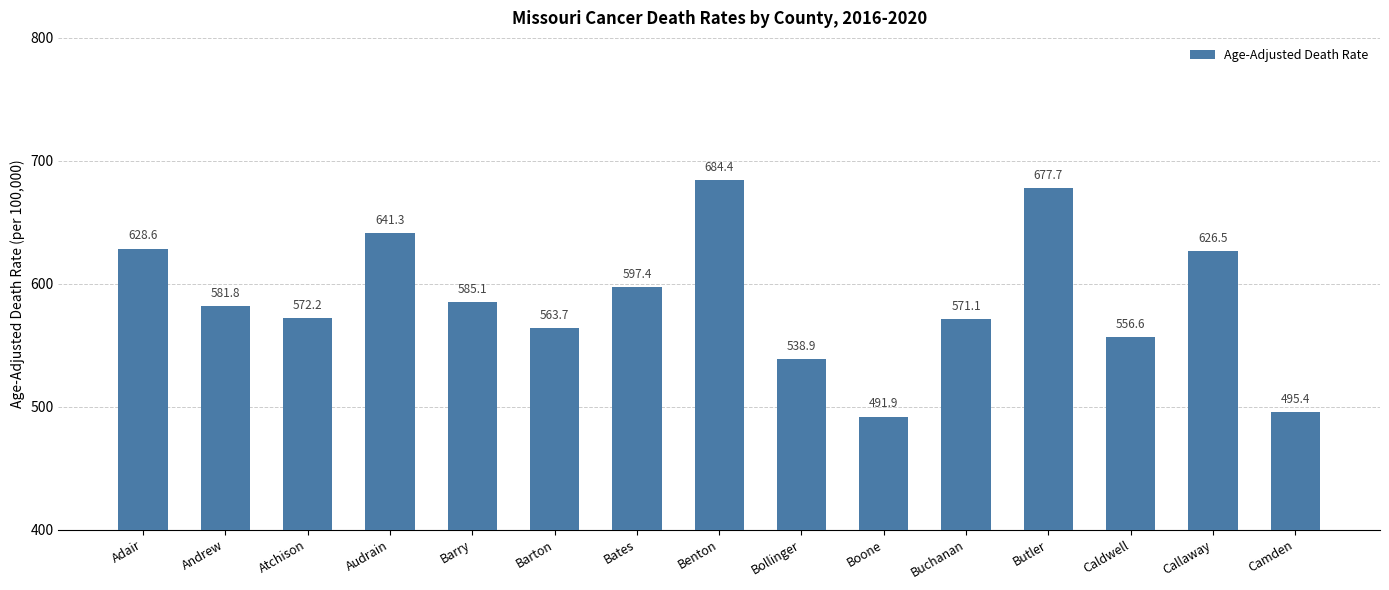

The chart shows a value of 838.7 at Atchison. True or false?

False